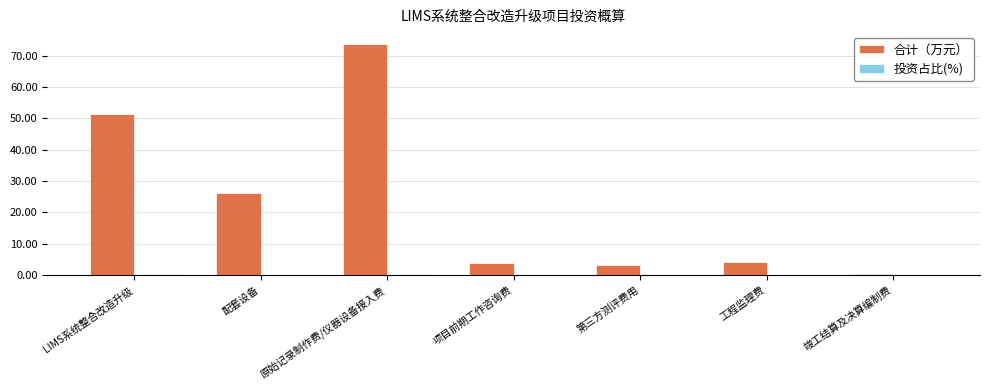

At which label is 合计（万元） closest to 37?

配套设备